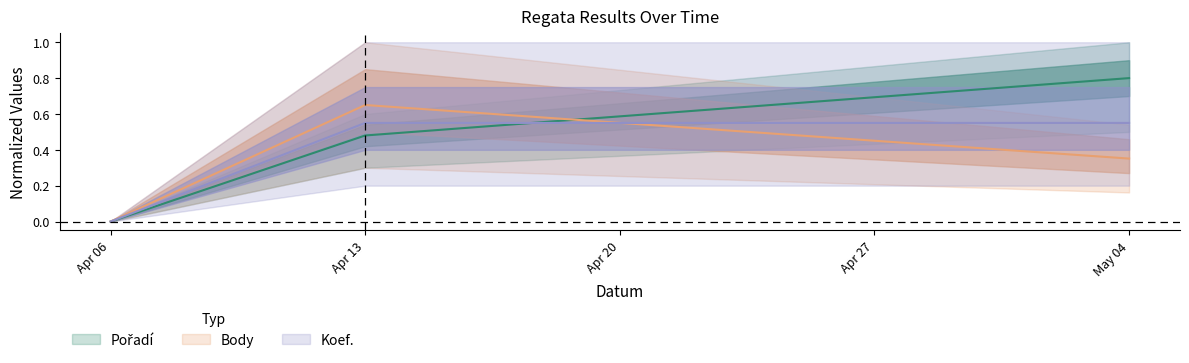

How many Pořadí values are between 0 and 1?

3